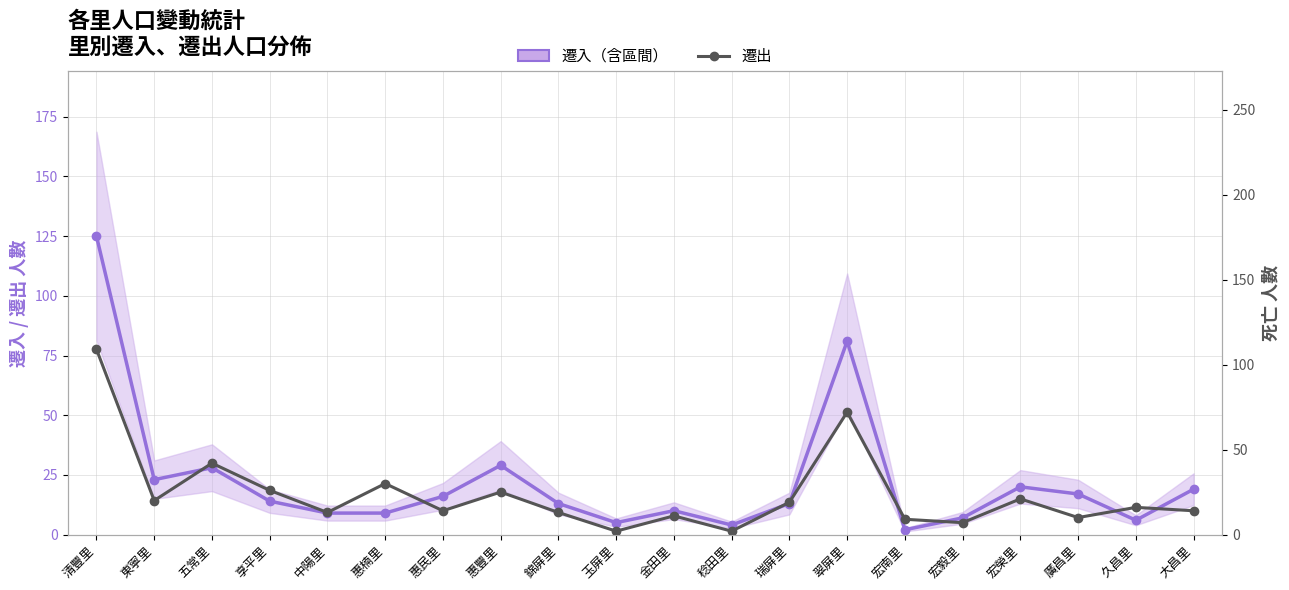

What are all the series names shown in the legend?

遷入, 遷出